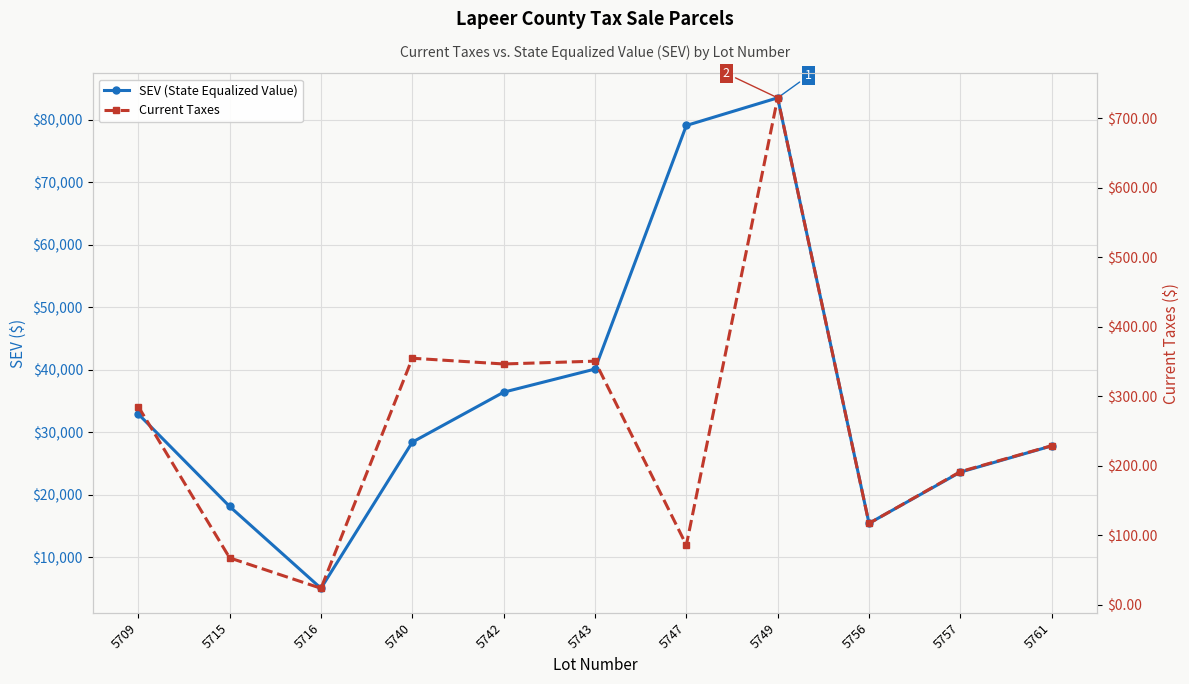

List the series in order of their overall mean, lowest first.

Current Taxes, SEV (State Equalized Value)